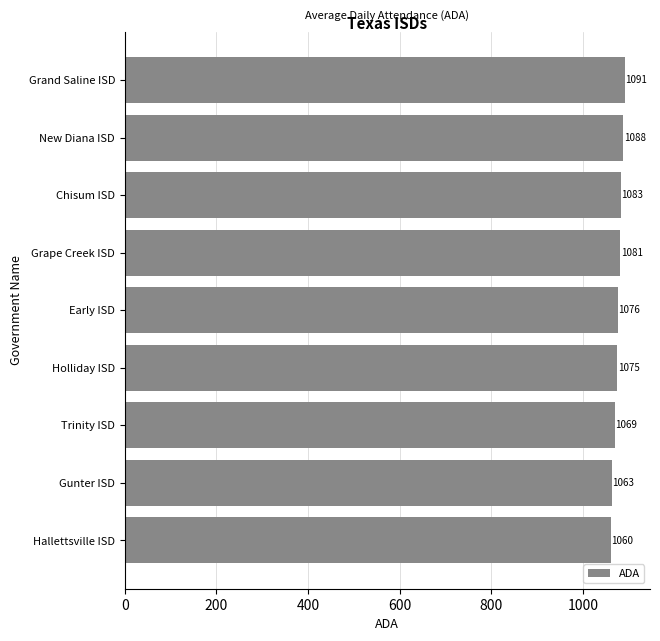

Are the bars horizontal?

Yes